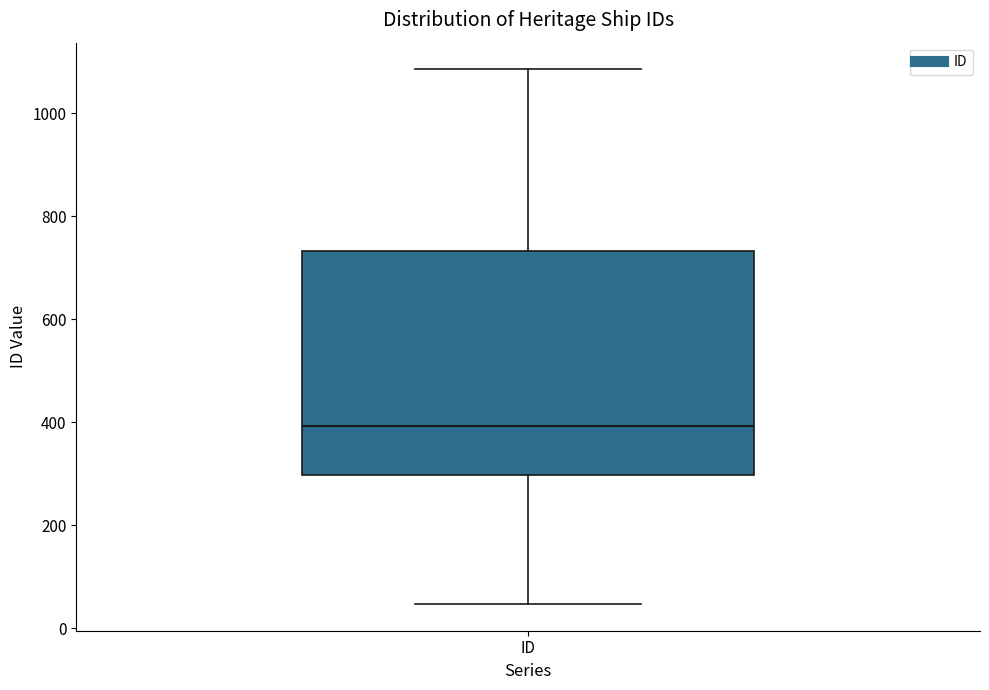

Read this box plot against the y-axis: the position of the median line, the range covered by the box, and the ends of both whiskers. The values are not printed on the chart, so give them approximately, as read against the axis.

median 400, box 300 to 740, whiskers 40 to 1080